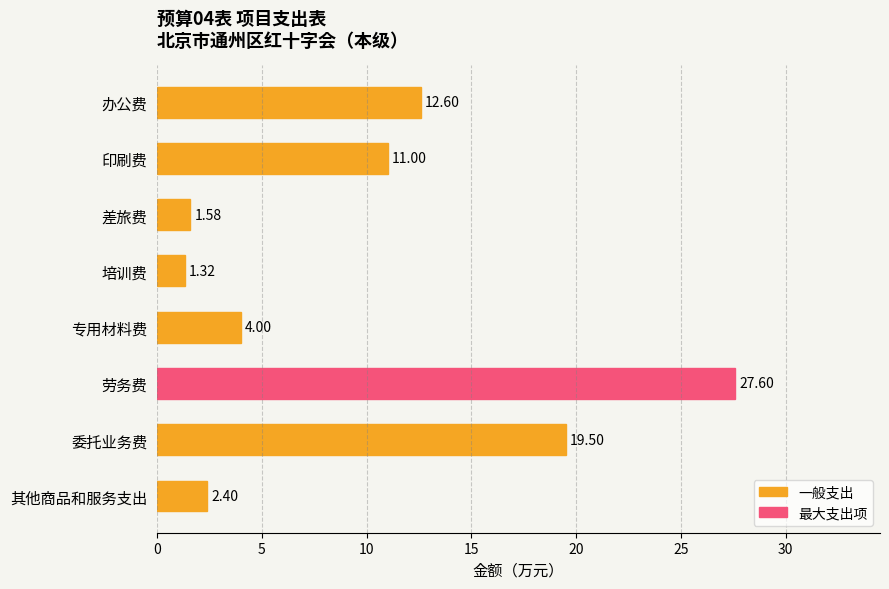

Which label corresponds to the largest value in the chart?

劳务费